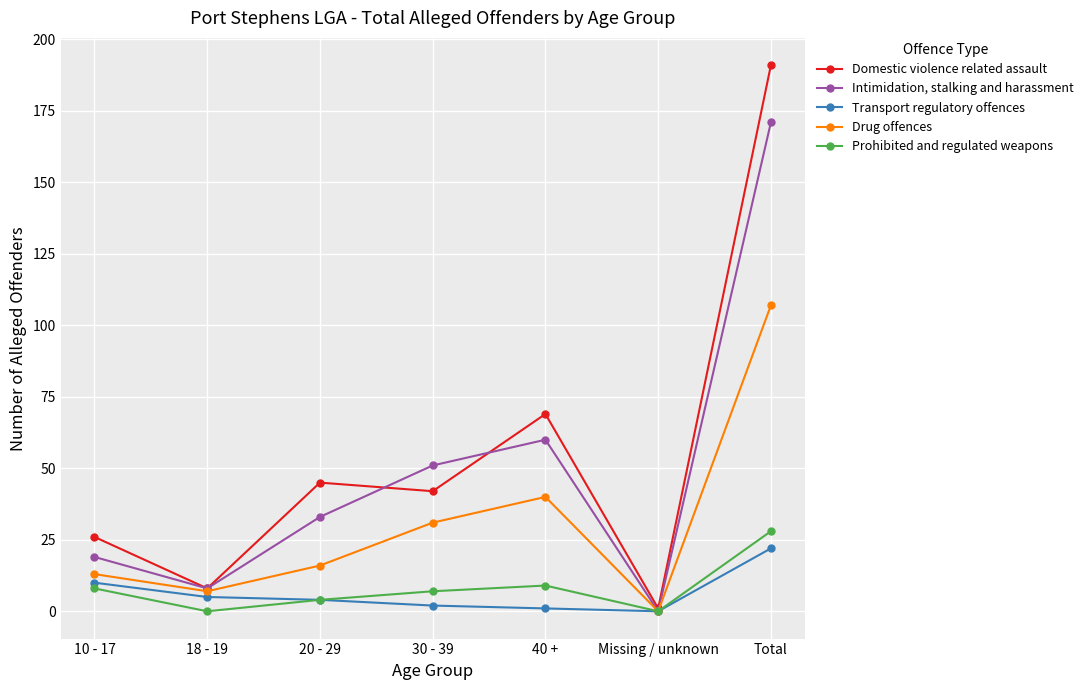

What is the label of the 4th point from the left?

30 - 39